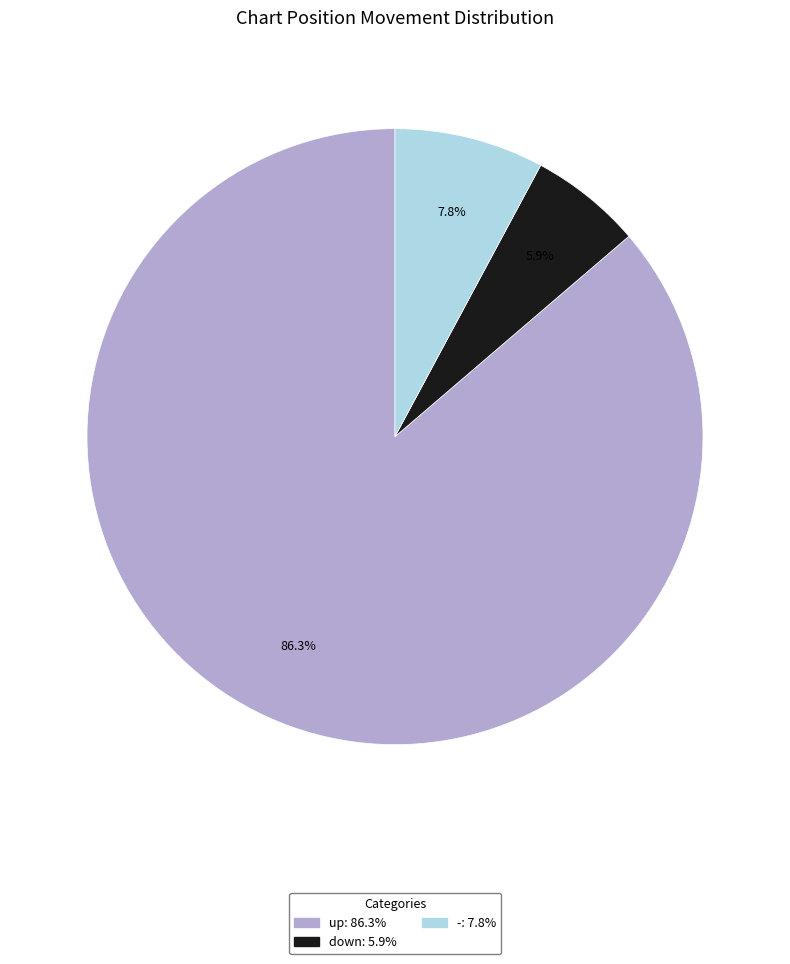

Does down account for over 50% of the chart?

No